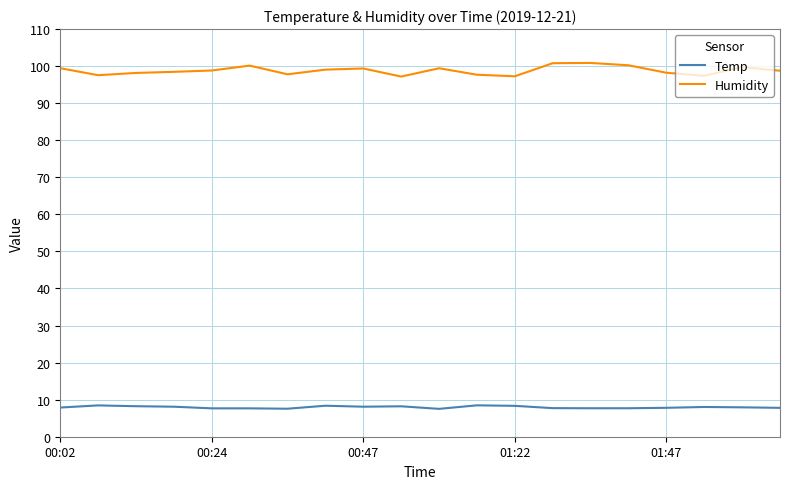

What is the difference between the maximum and minimum values in the Humidity series?

3.7